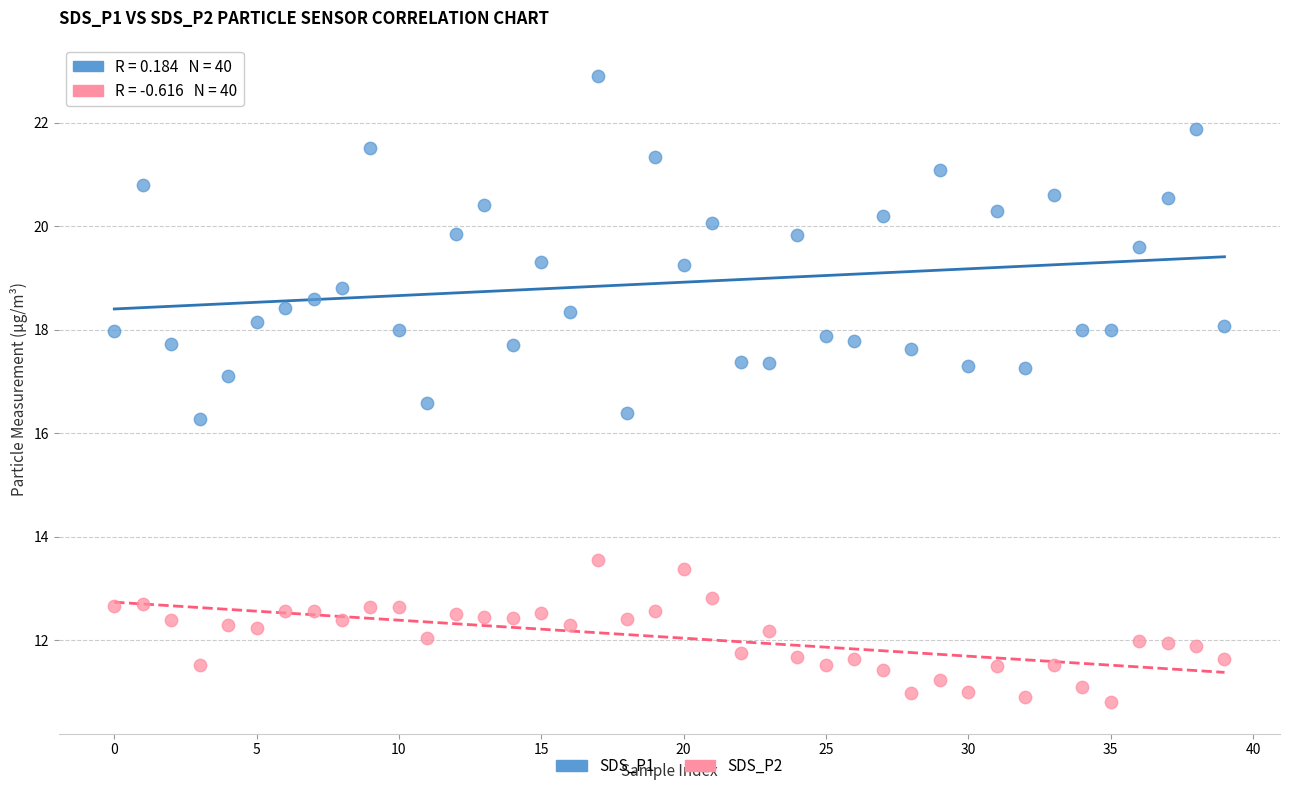

Which series reaches the maximum Y coordinate?

SDS_P1